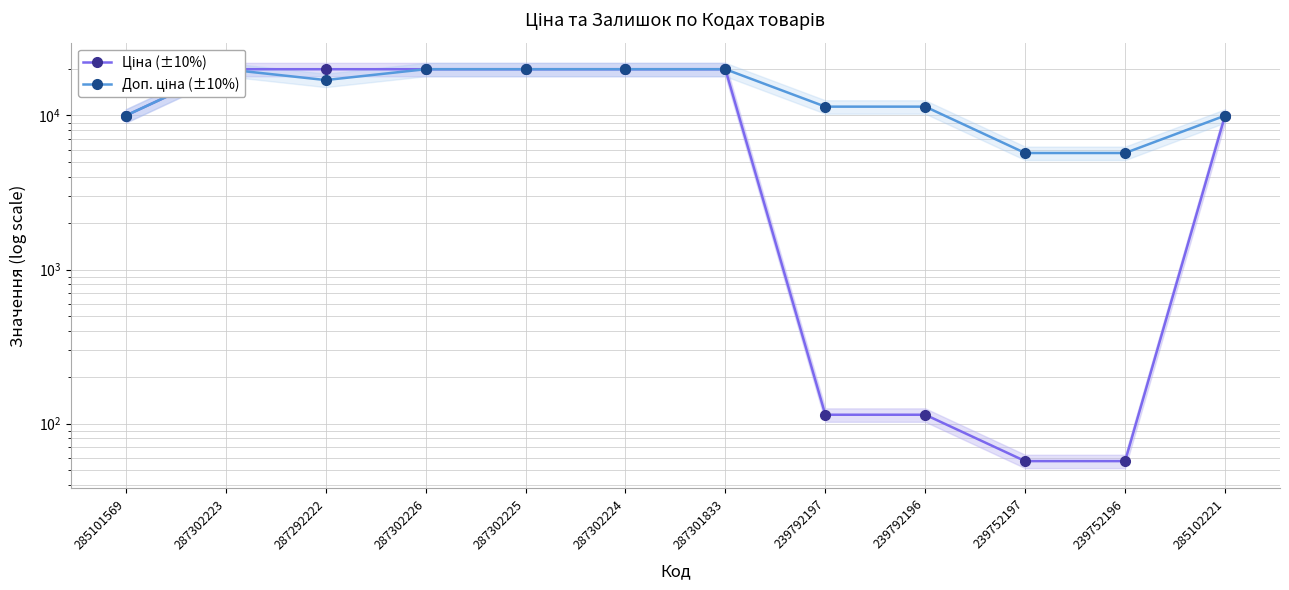

Between 239752196 and 285101569, which is larger?

285101569